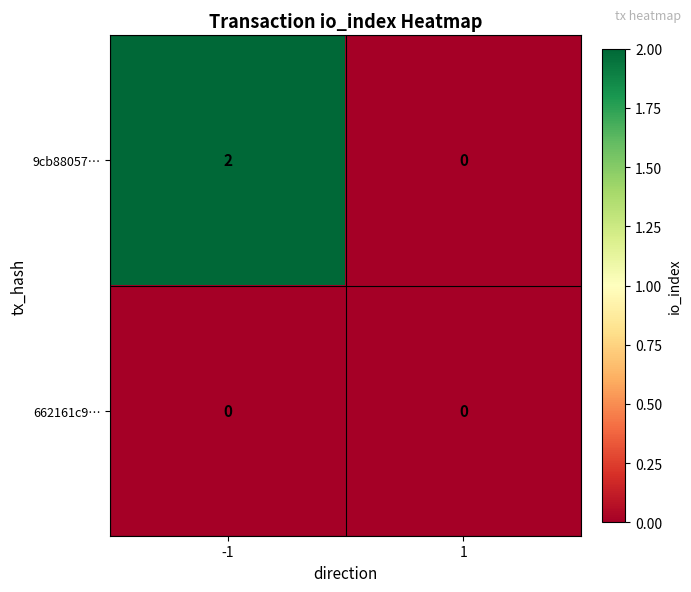

Rank the series by their average value, from lowest to highest.

662161c9…, 9cb88057…